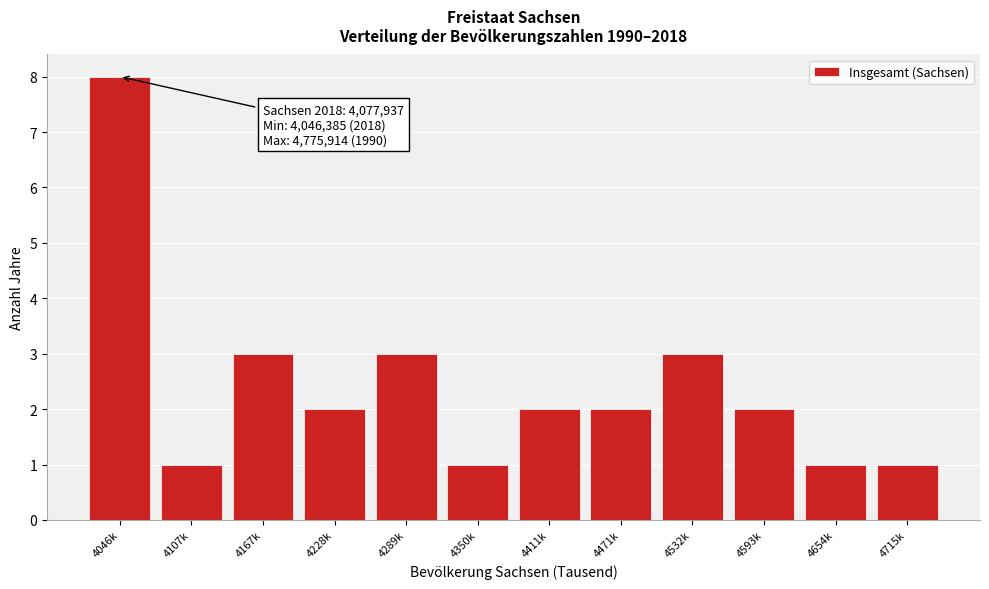

Reading left to right, extract all data points from this chart.

4046k=8	4107k=1	4167k=3	4228k=2	4289k=3	4350k=1	4411k=2	4471k=2	4532k=3	4593k=2	4654k=1	4715k=1